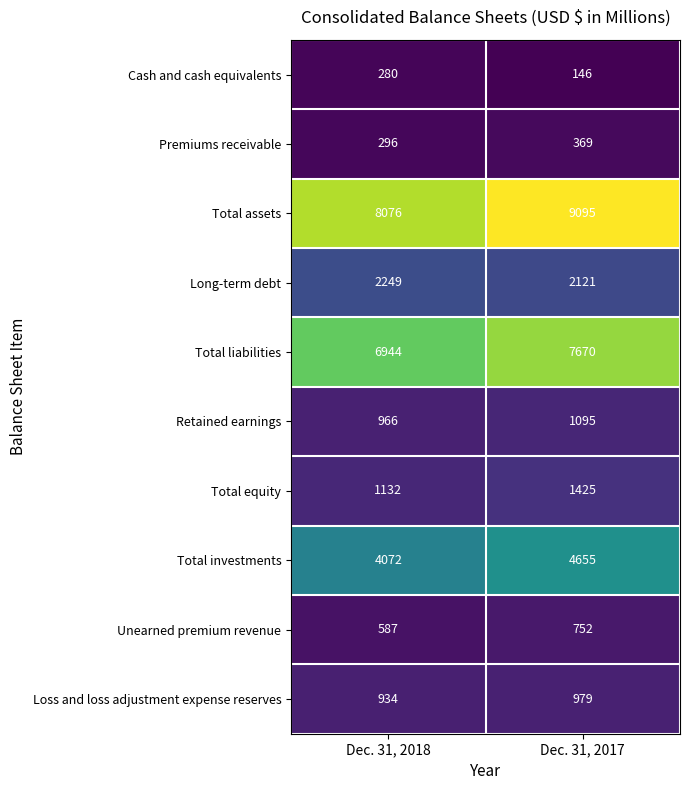

Which series has the largest range (max minus min)?

Total assets